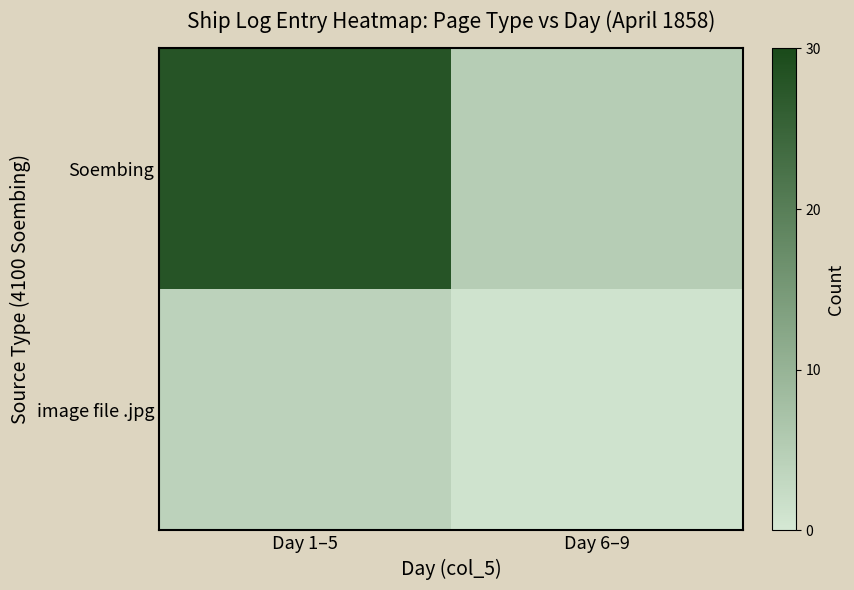

At which category is the sum across all series the highest?

Day 1–5